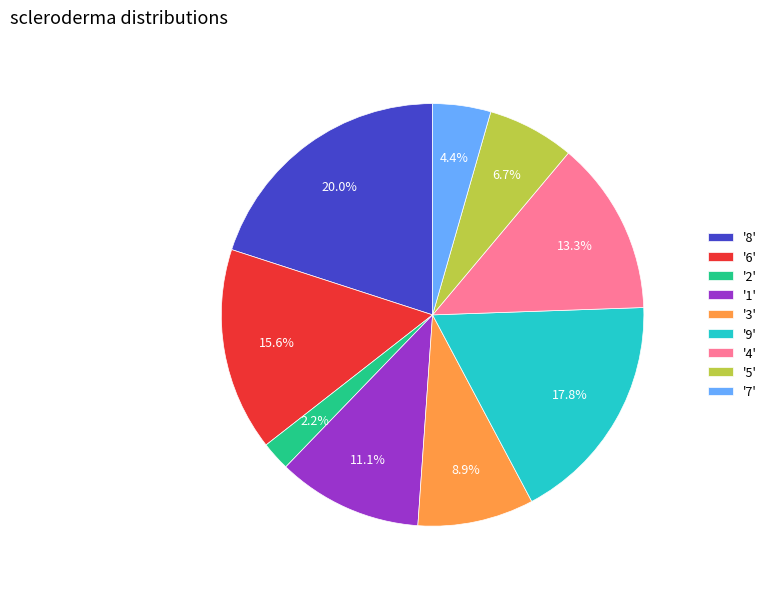

Does any single category account for the majority?

No